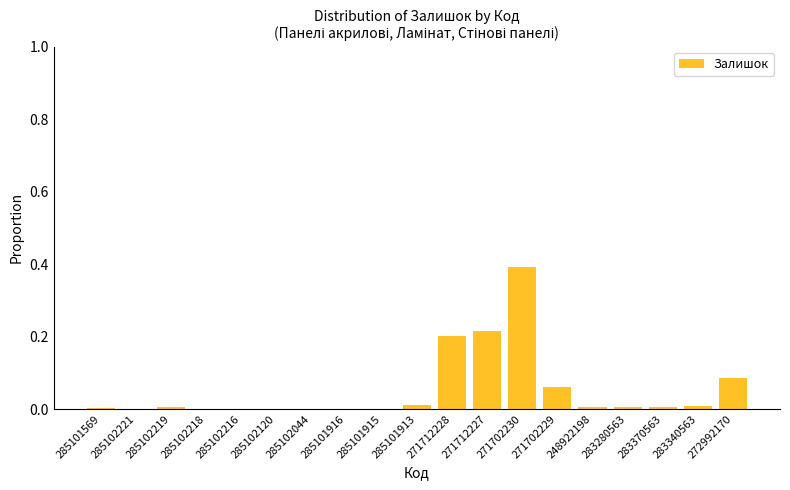

Which label corresponds to the largest value in the chart?

271702230